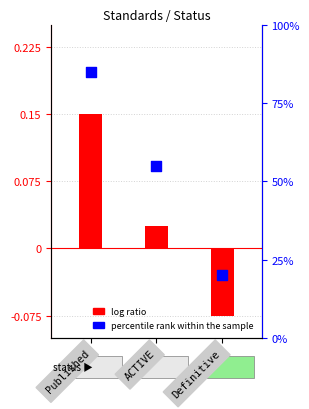

Which series reaches the minimum Y coordinate?

log ratio